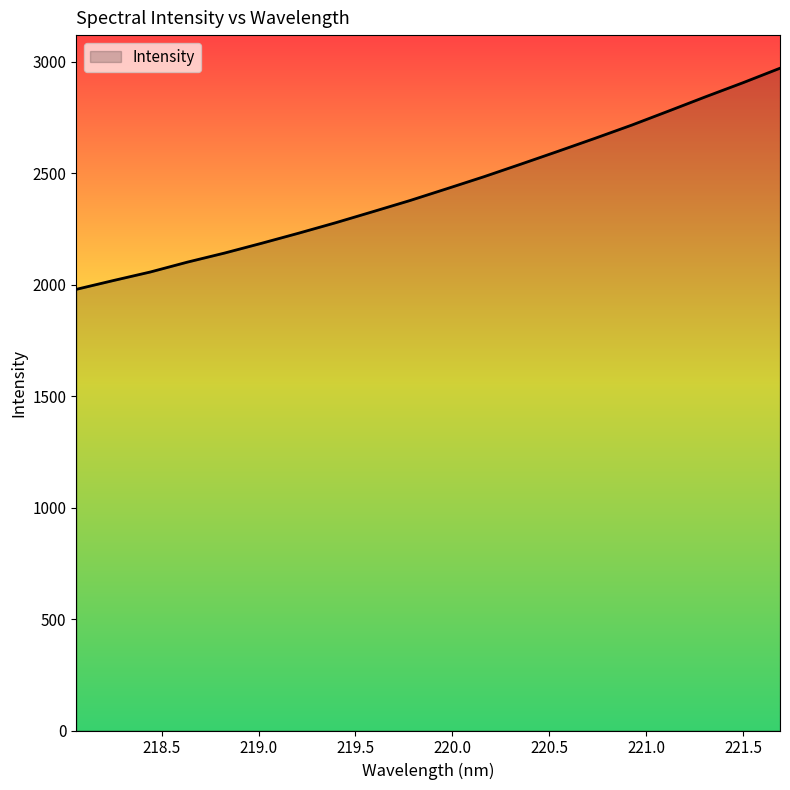

What is the difference between the maximum and minimum values?

991.7